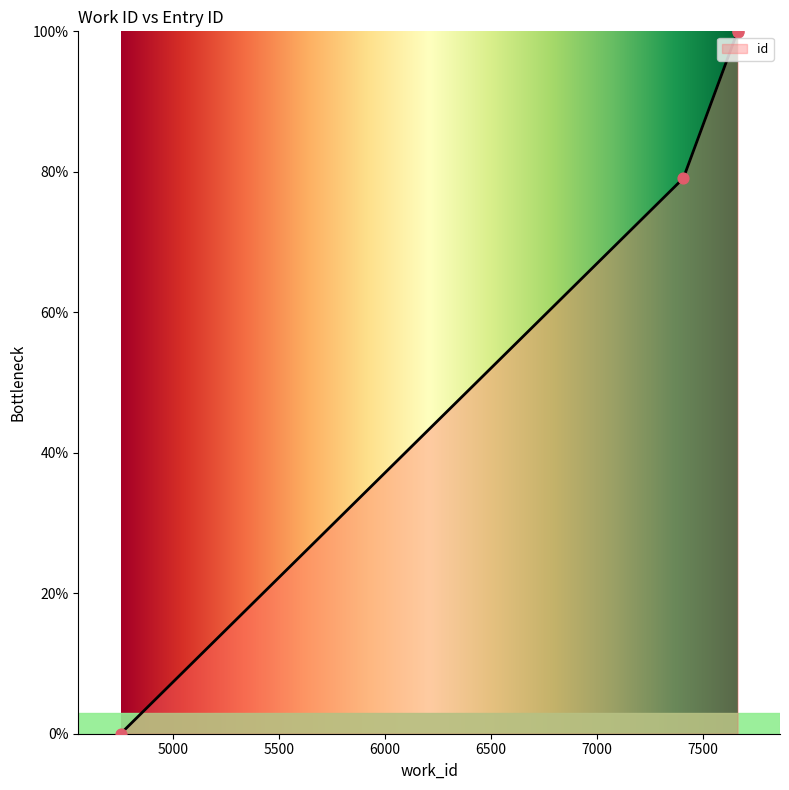

Approximately how many times larger is the value at 7409 compared to 7665?

0.8